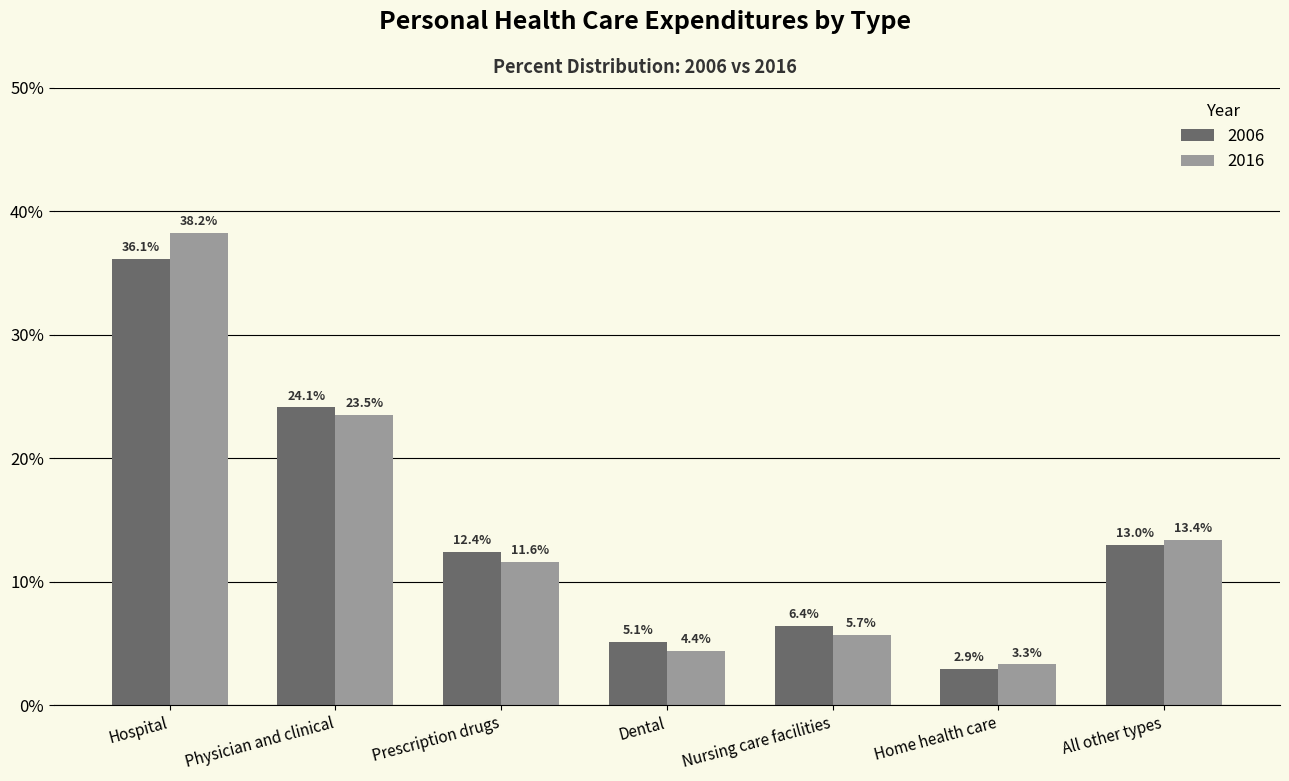

What is the total value across all series at Dental?

9.5